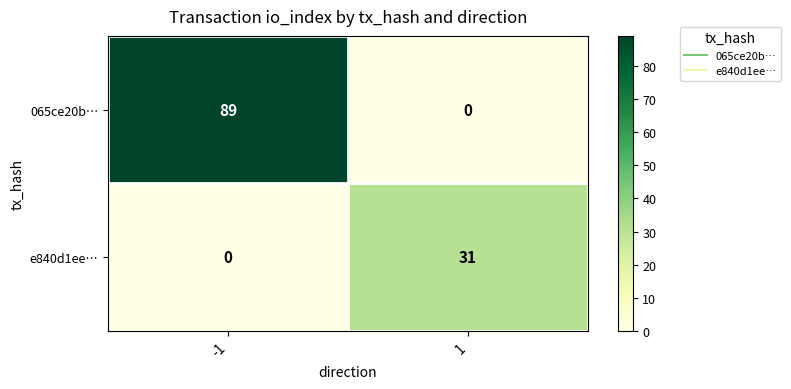

What is the difference between the e840d1ee… values at -1 and 1?

31